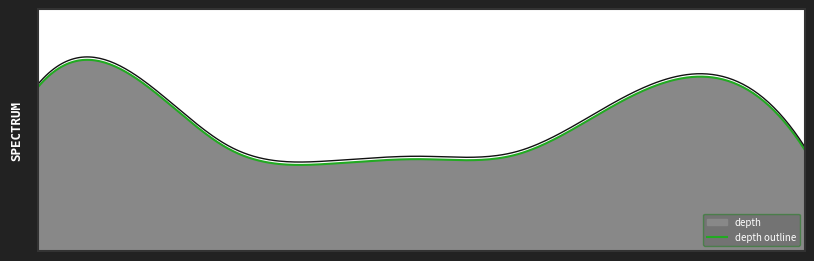

Rank the categories by value from highest to lowest.

18603020, 18609652, 18600867, 18607390, 18605438, 18610432, 18607049, 18605981, 18605458